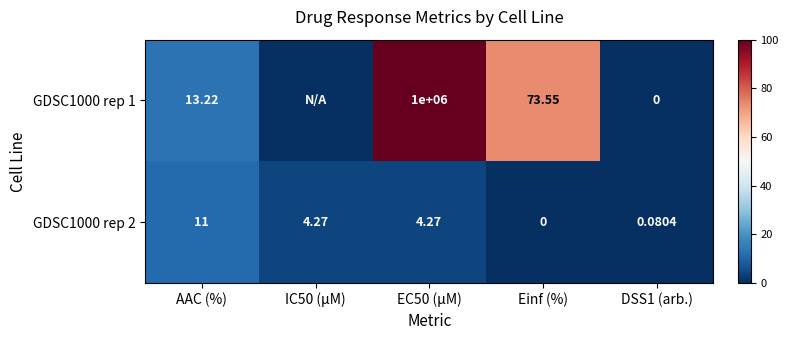

At which label does GDSC1000 rep 2 reach its peak?

AAC (%)